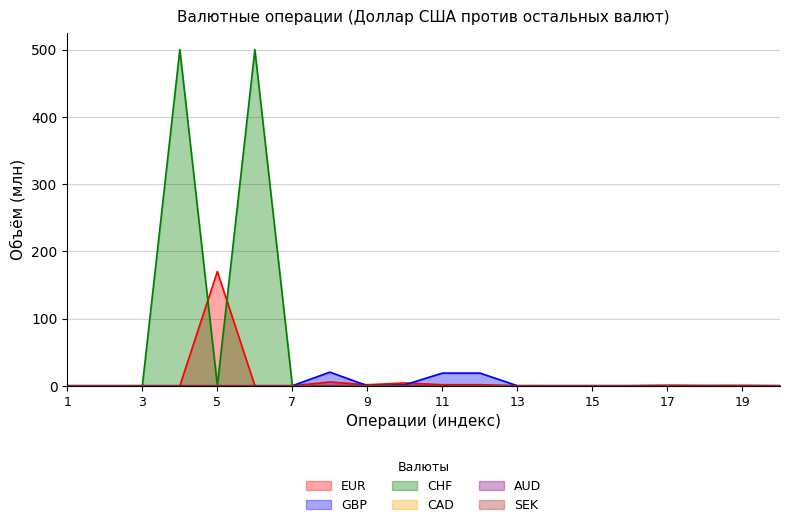

Reading left to right, transcribe all the data shown in this chart.

EUR: 0.0	0.0	0.0	0.0	170.0	0.0	0.0	5.6	1.5	4.1	1.5	1.5	0.0	0.0	0.0	0.0	0.7	0.3	0.4	0.0
GBP: 0.0	0.0	0.0	0.0	0.0	0.0	0.0	20.2	0.0	1.4	18.8	18.8	0.0	0.0	0.0	0.0	0.0	0.0	0.0	0.0
CHF: 0.0	0.0	0.0	500.0	0.0	500.0	0.0	0.3	0.3	0.3	0.0	0.0	0.0	0.0	0.0	0.0	0.0	0.0	0.0	0.0